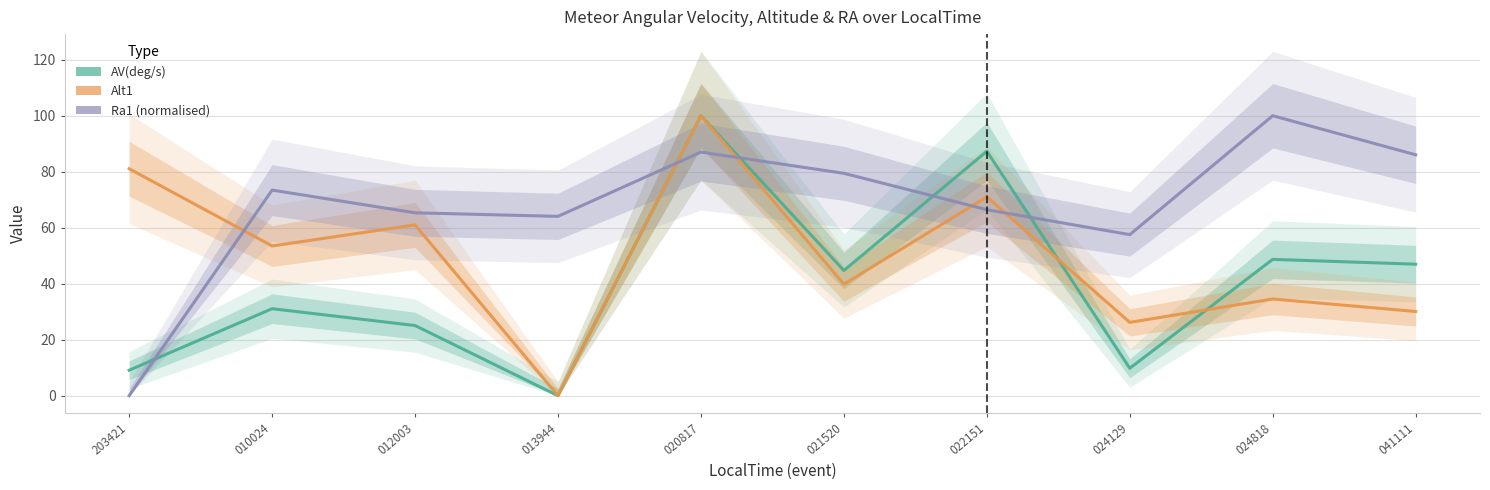

Where is AV(deg/s) nearest to the value 50?

024818